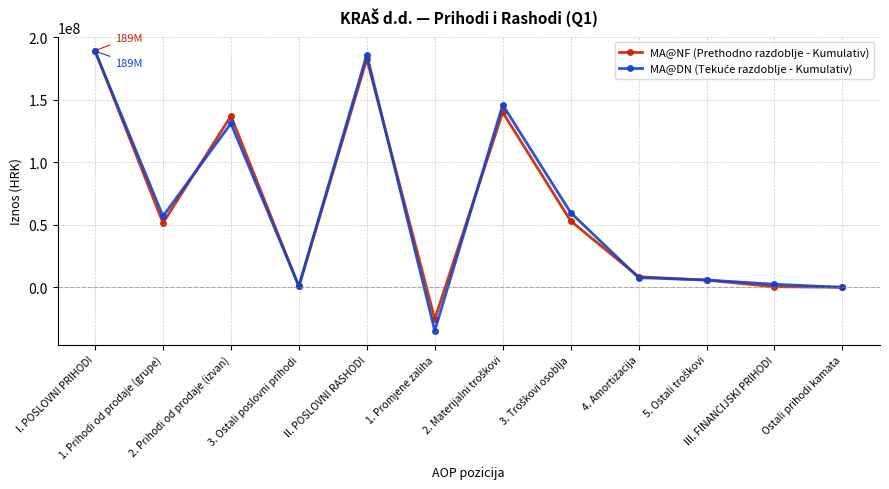

At how many categories does at least one series exceed 63695345?

4